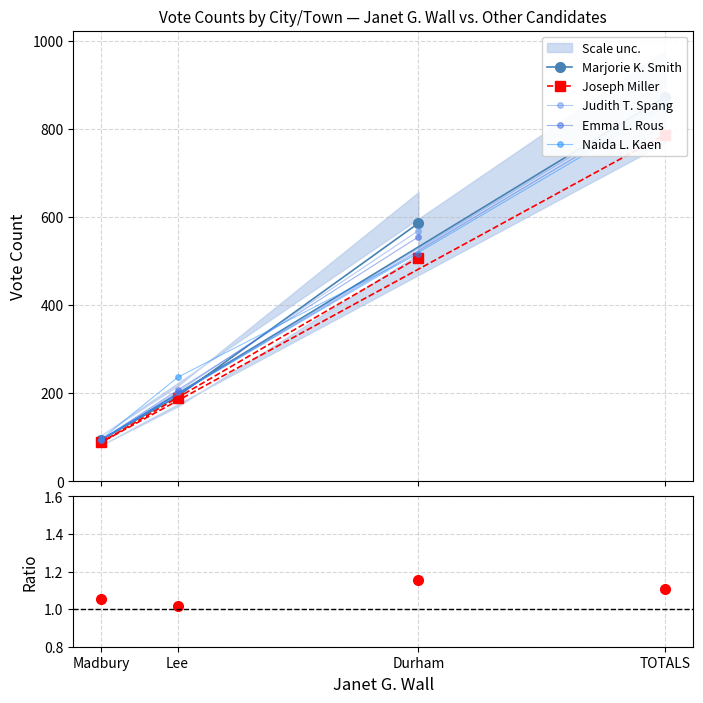

True or false: Naida L. Kaen and Marjorie K. Smith intersect in this chart.

True